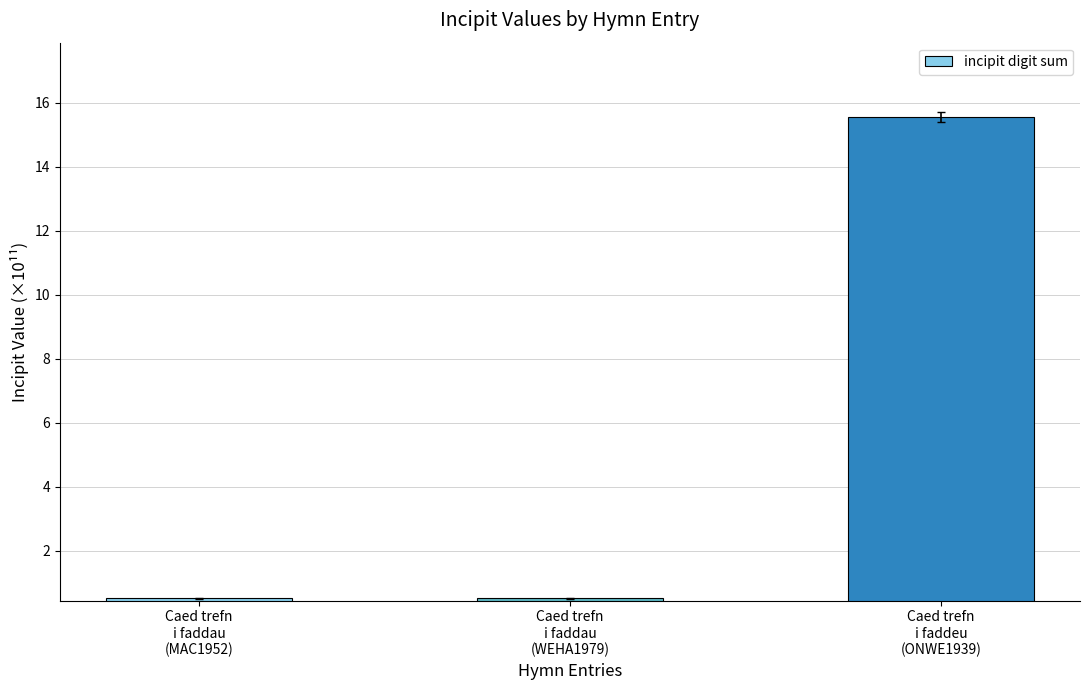

What is the average value?

5.5